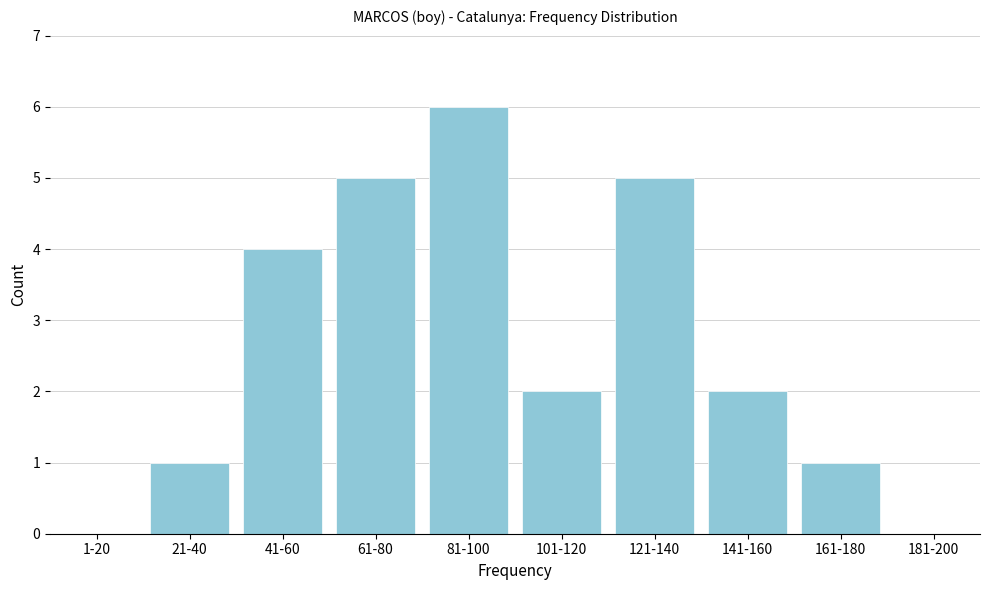

Reading left to right, extract all data points from this chart.

1-20=0	21-40=1	41-60=4	61-80=5	81-100=6	101-120=2	121-140=5	141-160=2	161-180=1	181-200=0